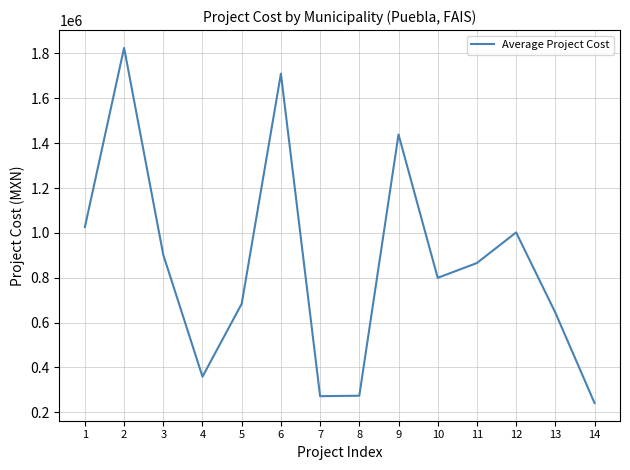

What is the maximum value shown in the chart?

1825130.3